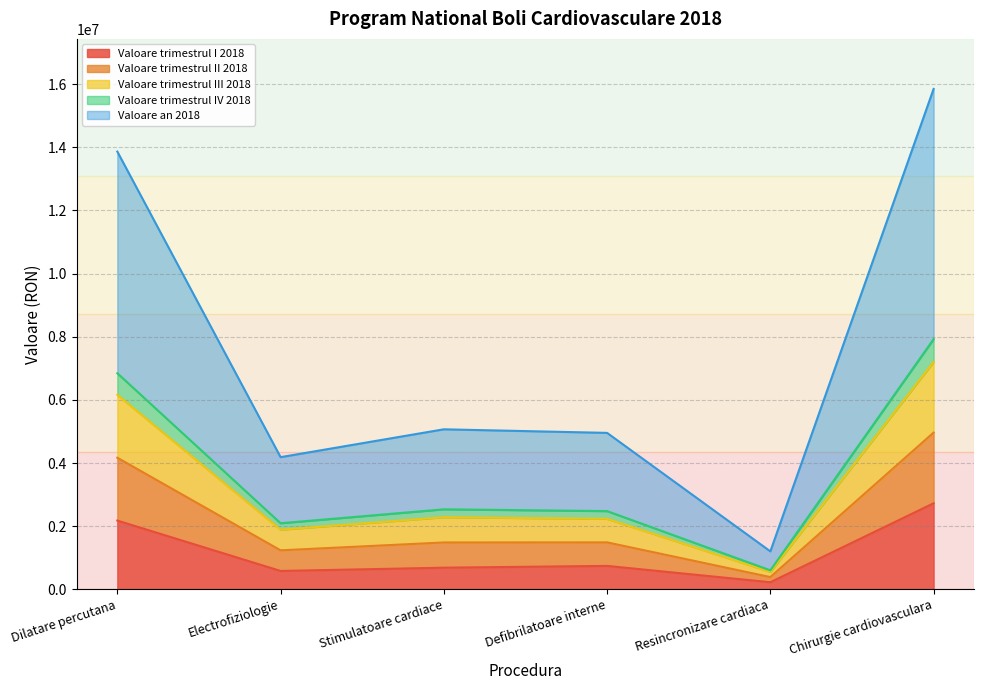

Does the chart have visible grid lines?

Yes